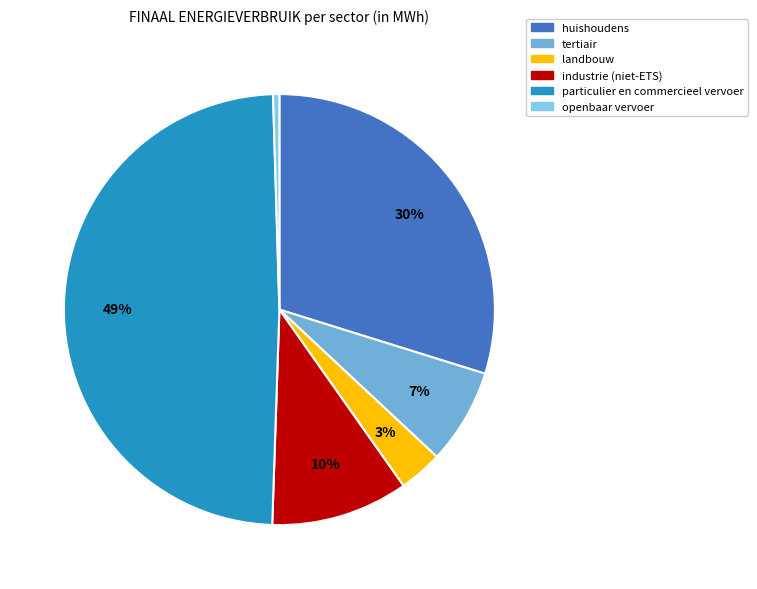

How many segments does this pie chart have?

6